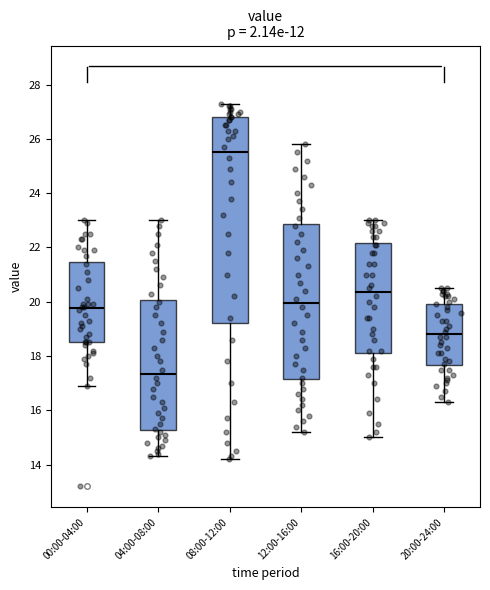

Where does the lower whisker of the box for 12:00-16:00 end on the y-axis? The values are not printed on the chart, so give them approximately, as read against the axis.

15.2